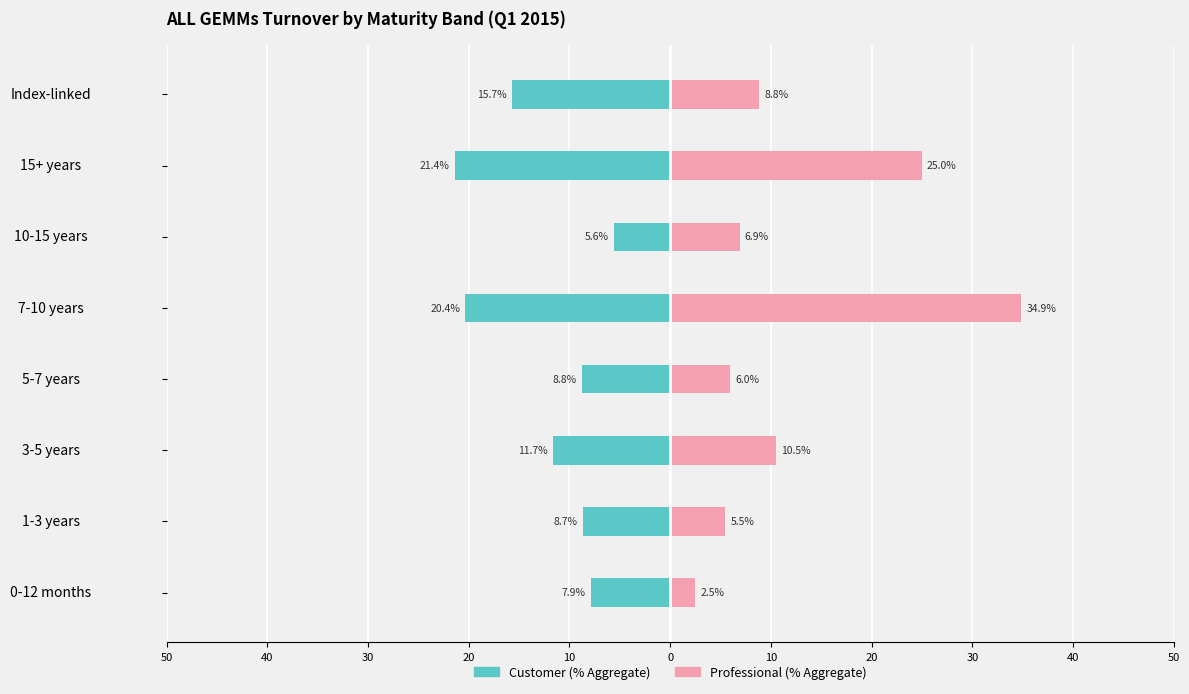

Between 5-7 years and 15+ years, which series saw the biggest shift?

Professional (% Aggregate)